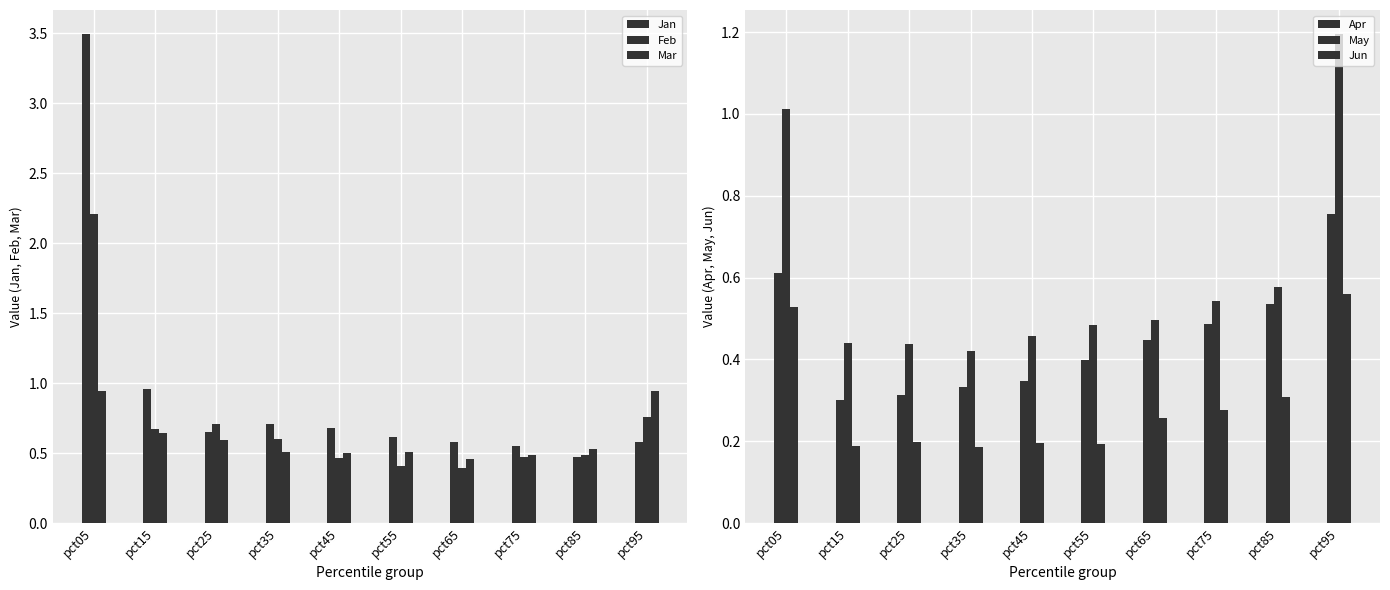

Reading right to left, extract all data points from this chart.

Jan: pct95=0.6	pct85=0.5	pct75=0.6	pct65=0.6	pct55=0.6	pct45=0.7	pct35=0.7	pct25=0.7	pct15=1.0	pct05=3.5
Feb: pct95=0.8	pct85=0.5	pct75=0.5	pct65=0.4	pct55=0.4	pct45=0.5	pct35=0.6	pct25=0.7	pct15=0.7	pct05=2.2
Mar: pct95=0.9	pct85=0.5	pct75=0.5	pct65=0.5	pct55=0.5	pct45=0.5	pct35=0.5	pct25=0.6	pct15=0.6	pct05=0.9
Apr: pct95=0.8	pct85=0.5	pct75=0.5	pct65=0.4	pct55=0.4	pct45=0.3	pct35=0.3	pct25=0.3	pct15=0.3	pct05=0.6
May: pct95=1.2	pct85=0.6	pct75=0.5	pct65=0.5	pct55=0.5	pct45=0.5	pct35=0.4	pct25=0.4	pct15=0.4	pct05=1.0
Jun: pct95=0.6	pct85=0.3	pct75=0.3	pct65=0.3	pct55=0.2	pct45=0.2	pct35=0.2	pct25=0.2	pct15=0.2	pct05=0.5